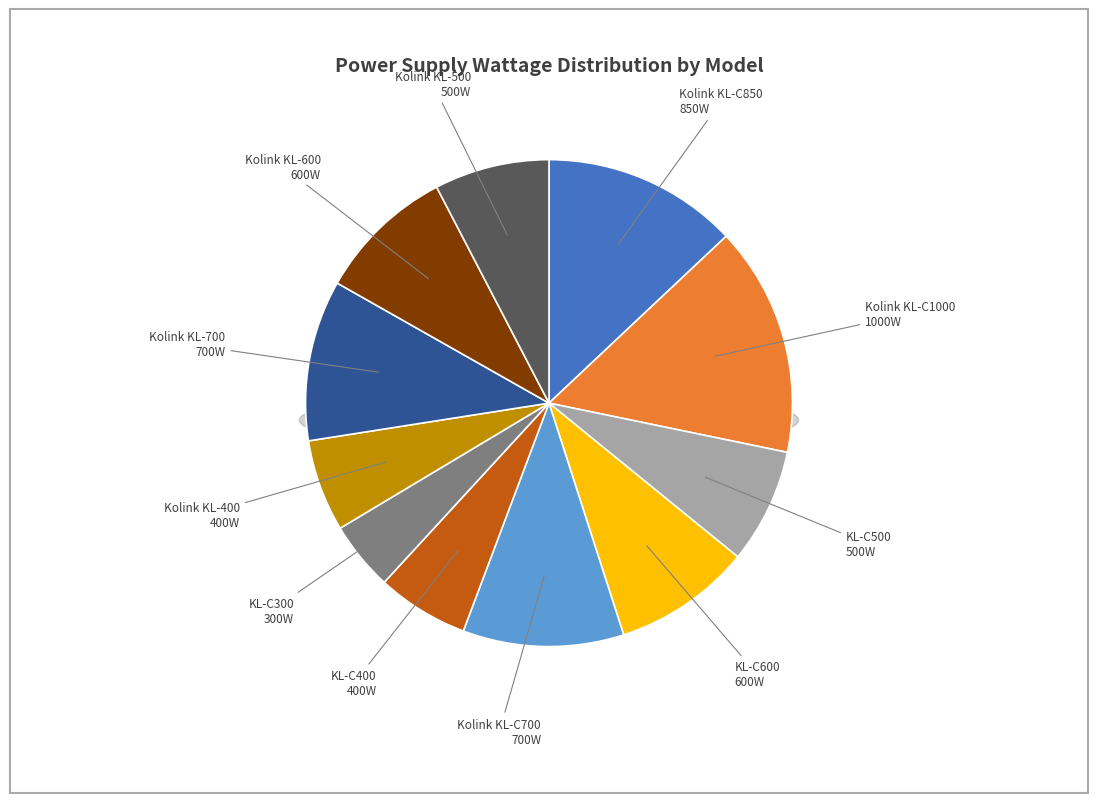

The KL-C600 slice represents 9% of the pie. True or false?

True